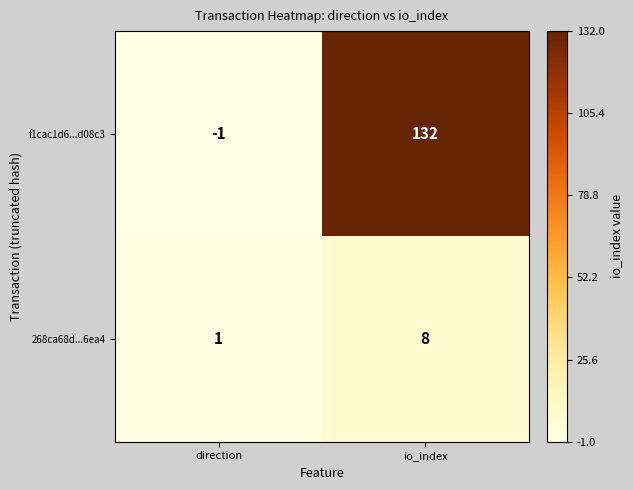

How many distinct data groups are displayed?

2